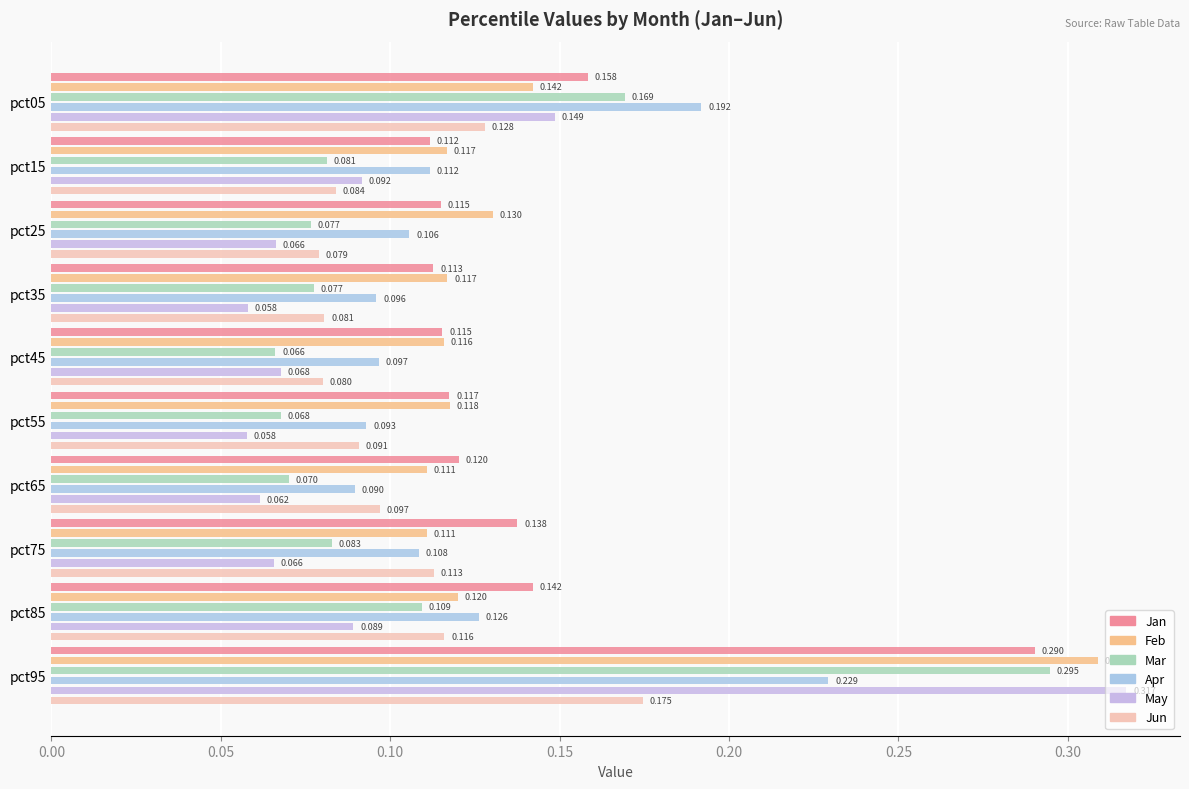

How many distinct data groups are displayed?

6